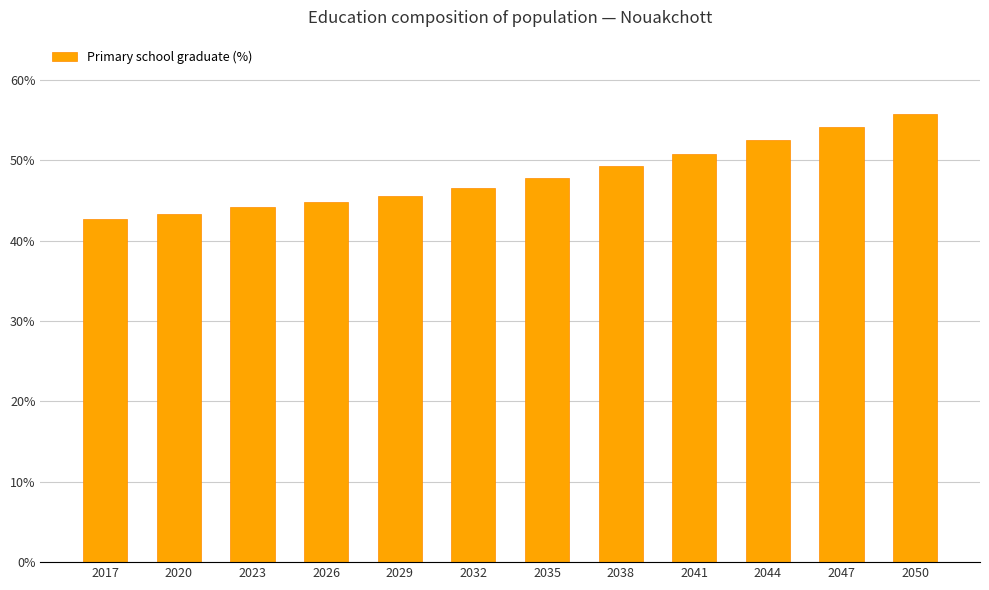

What is the value of the 8th bar from the left?

0.5